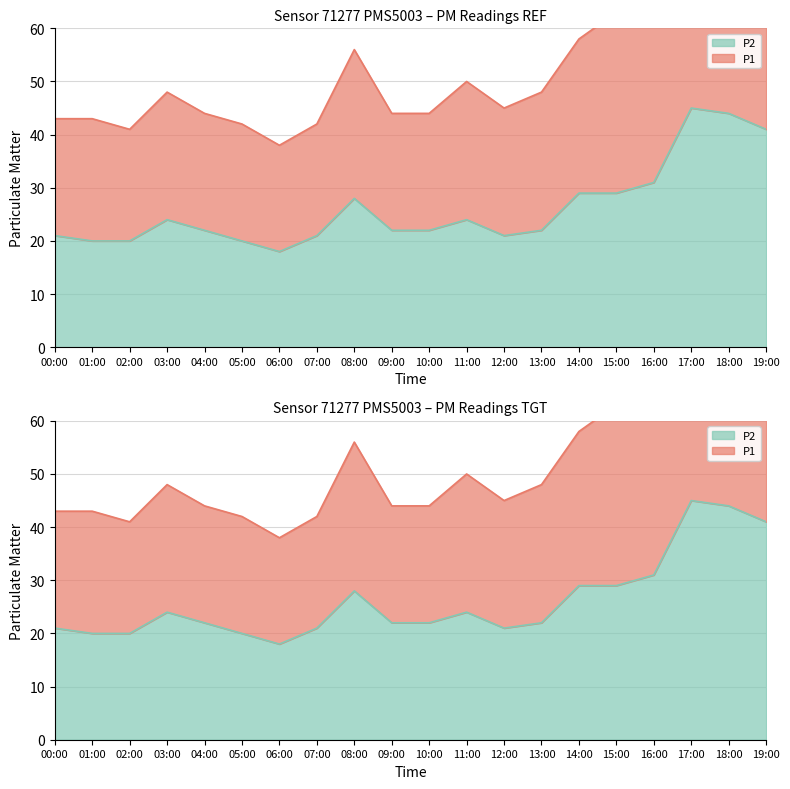

How many values in the P2 series are below 22?

7